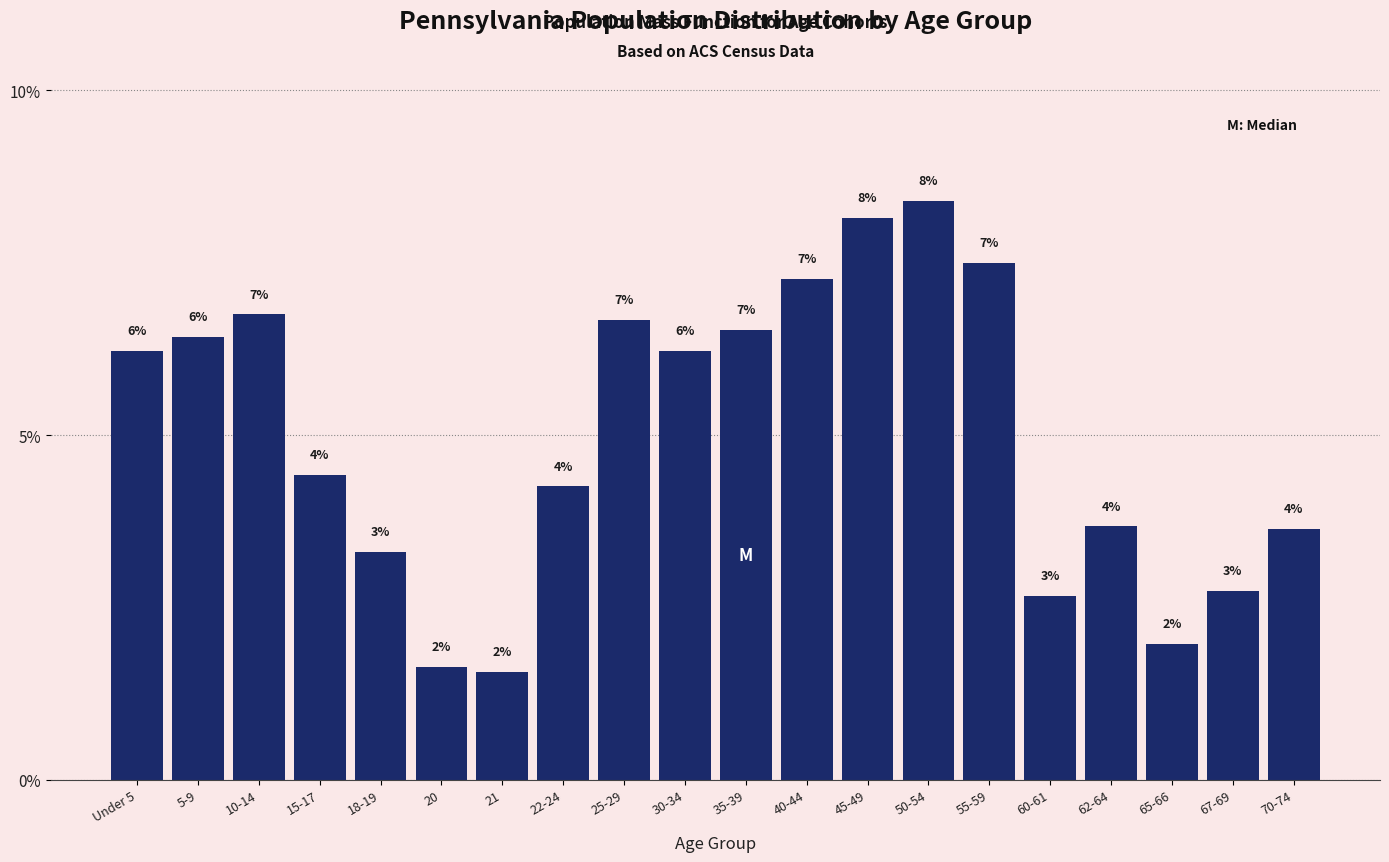

Are the bars horizontal?

No